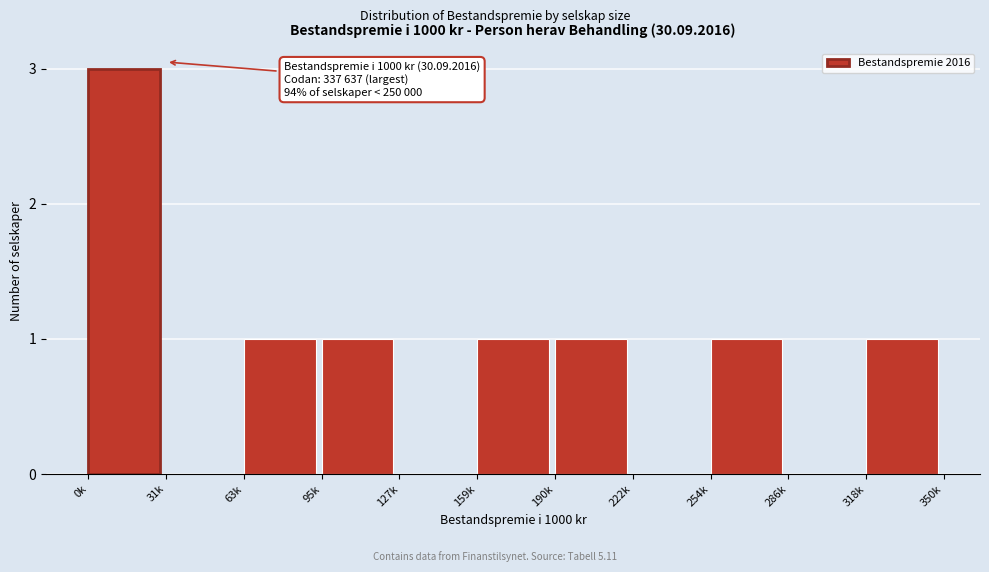

Reading left to right, list all the values displayed in this chart.

0k=3	31k=0	63k=1	95k=1	127k=0	159k=1	190k=1	222k=0	254k=1	286k=0	318k=1